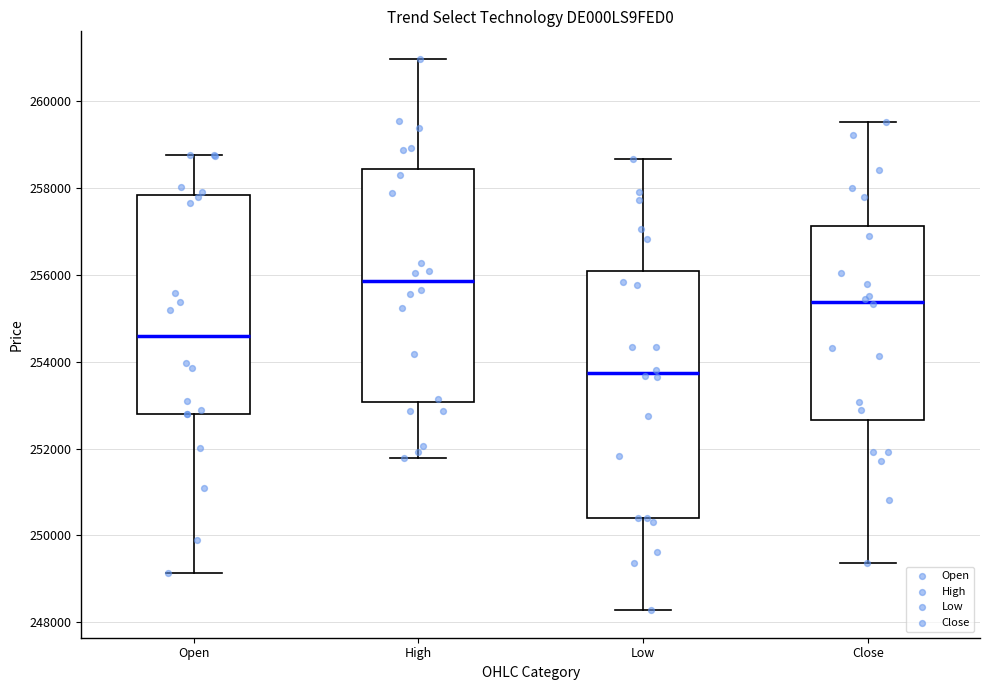

Reading left to right, read every box against the y-axis: the position of its median line, the range the box covers, and the ends of its whiskers. The values are not printed on the chart, so give them approximately, as read against the axis.

Open: median 254600, box 252800 to 257800, whiskers 249200 to 258800
High: median 255800, box 253000 to 258400, whiskers 251800 to 261000
Low: median 253800, box 250400 to 256000, whiskers 248200 to 258600
Close: median 255400, box 252600 to 257200, whiskers 249400 to 259600